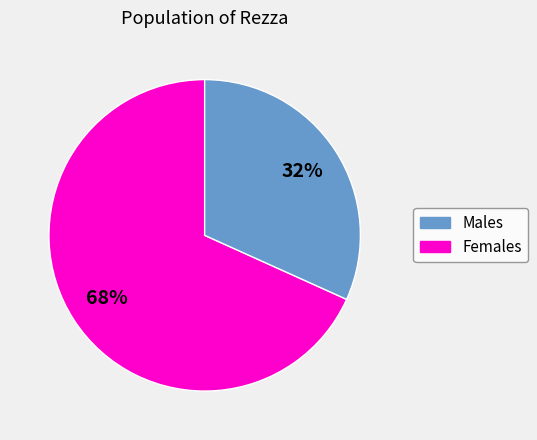

To the nearest percent, what is the average slice percentage?

50%